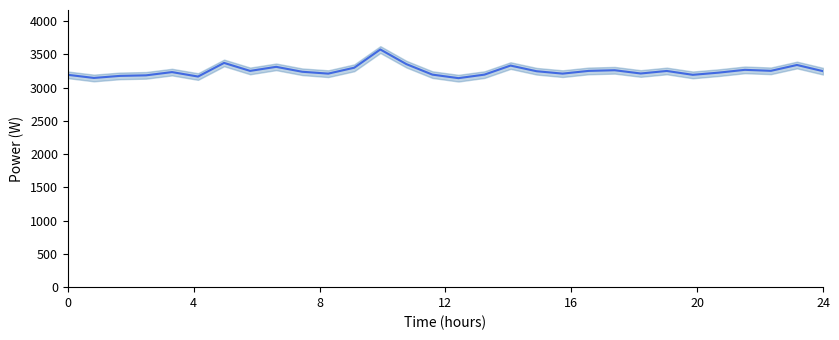

What is the smallest value displayed?

3142